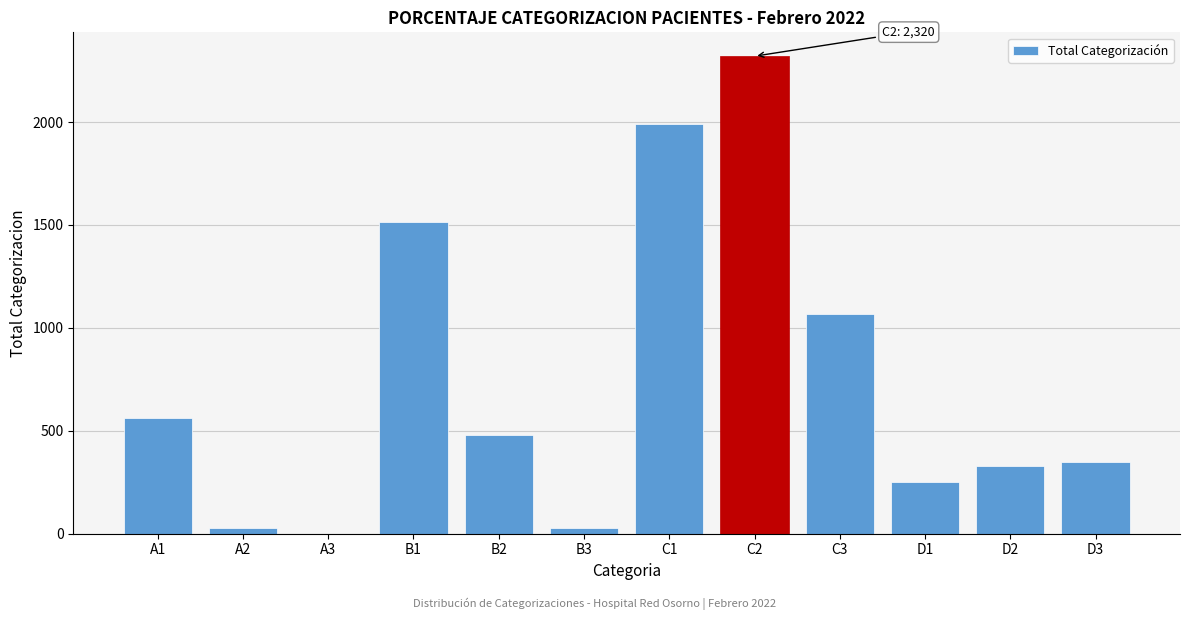

At which label is the value closest to 1160?

C3